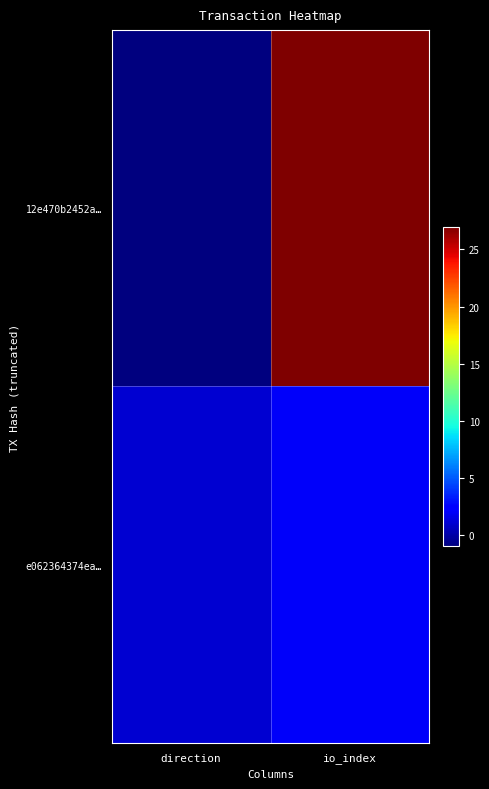

Reading left to right, list all the values displayed in this chart.

12e470b2452a…: direction=-1	io_index=27
e062364374ea…: direction=1	io_index=2